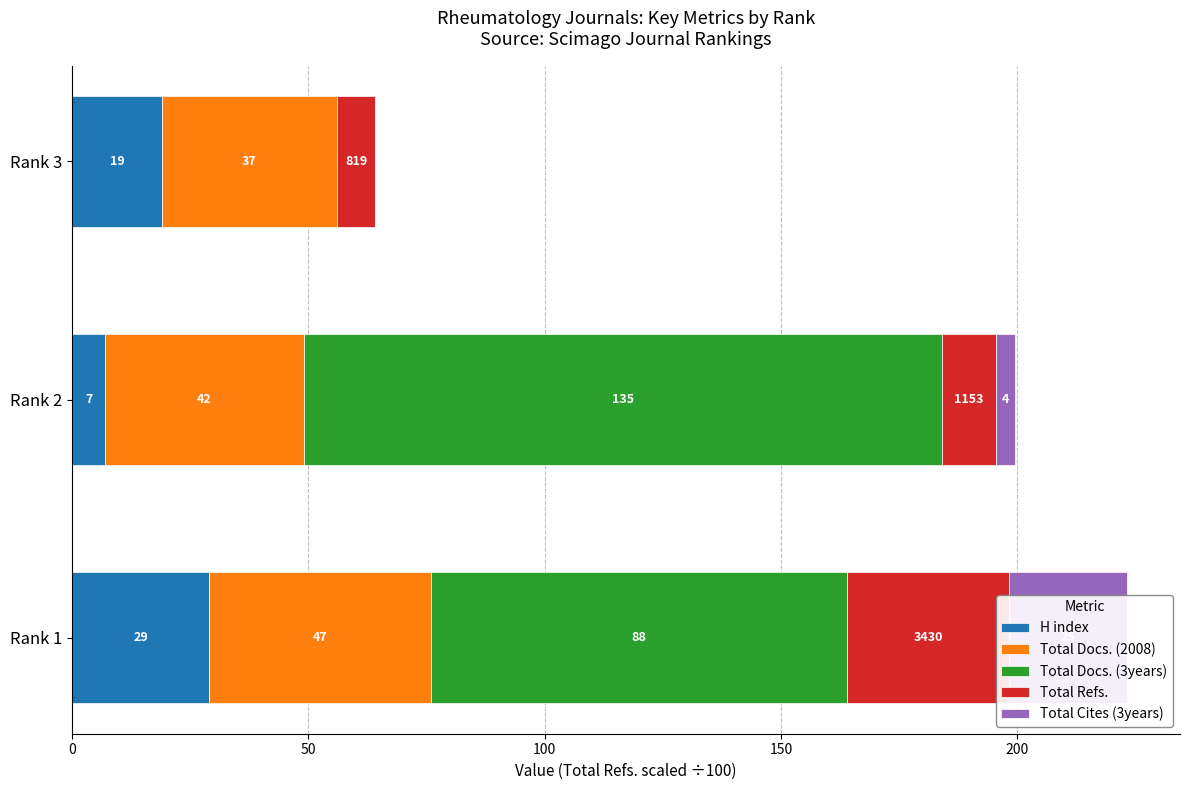

How many values in the H index series exceed 19?

1